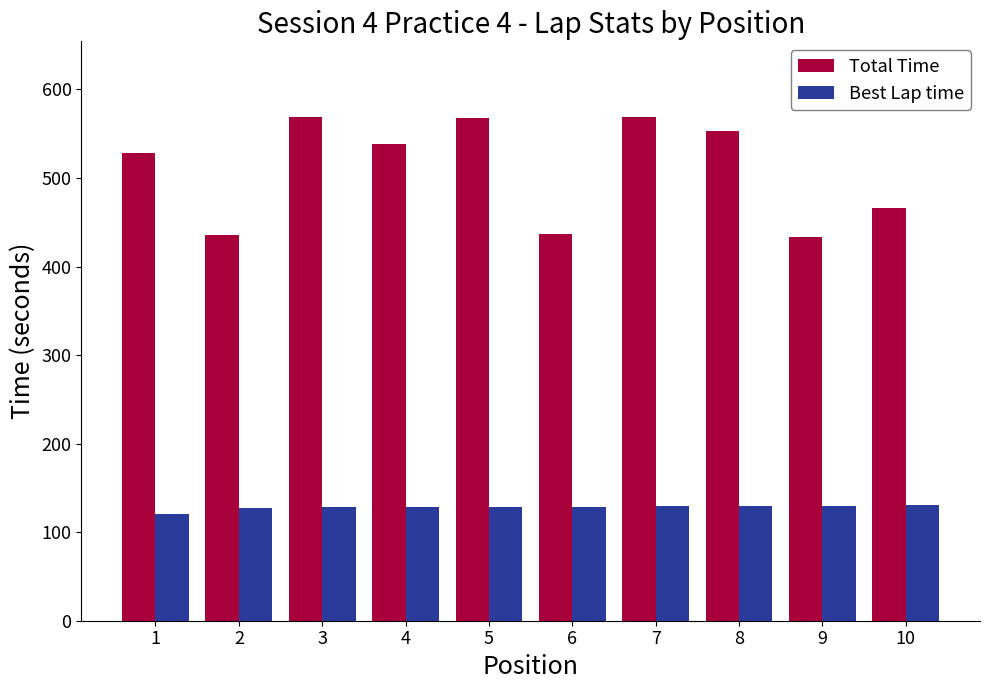

What is the sum of the Total Time values at 1 and 2?

964.1